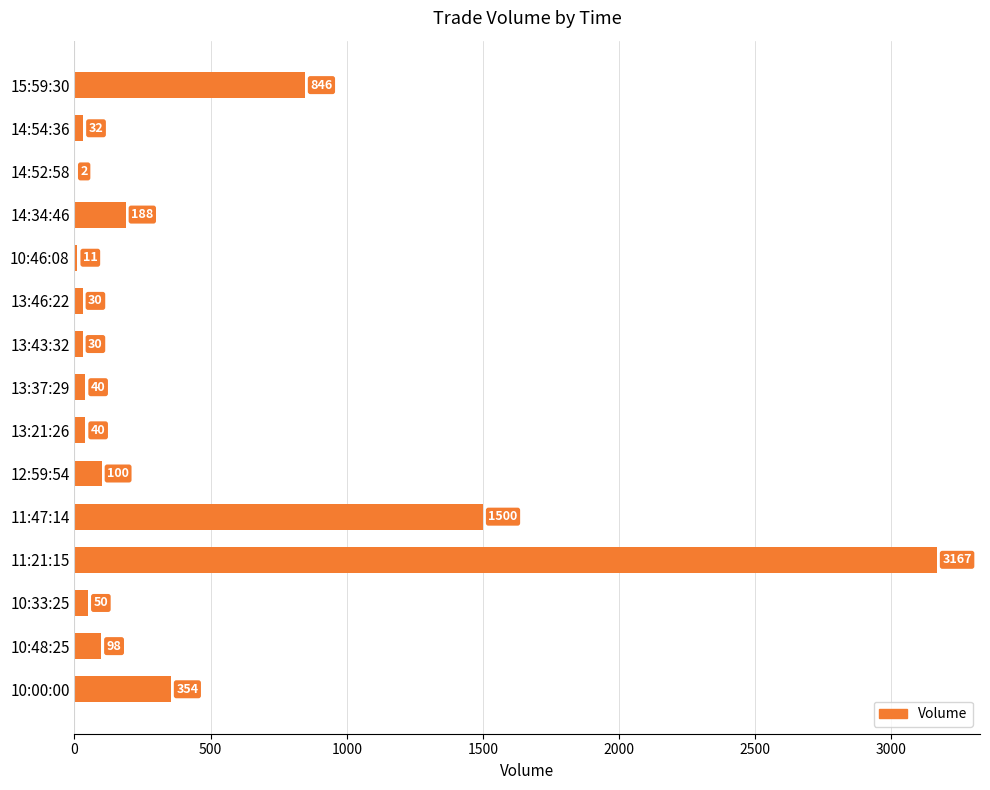

Read the value at 10:48:25.

98